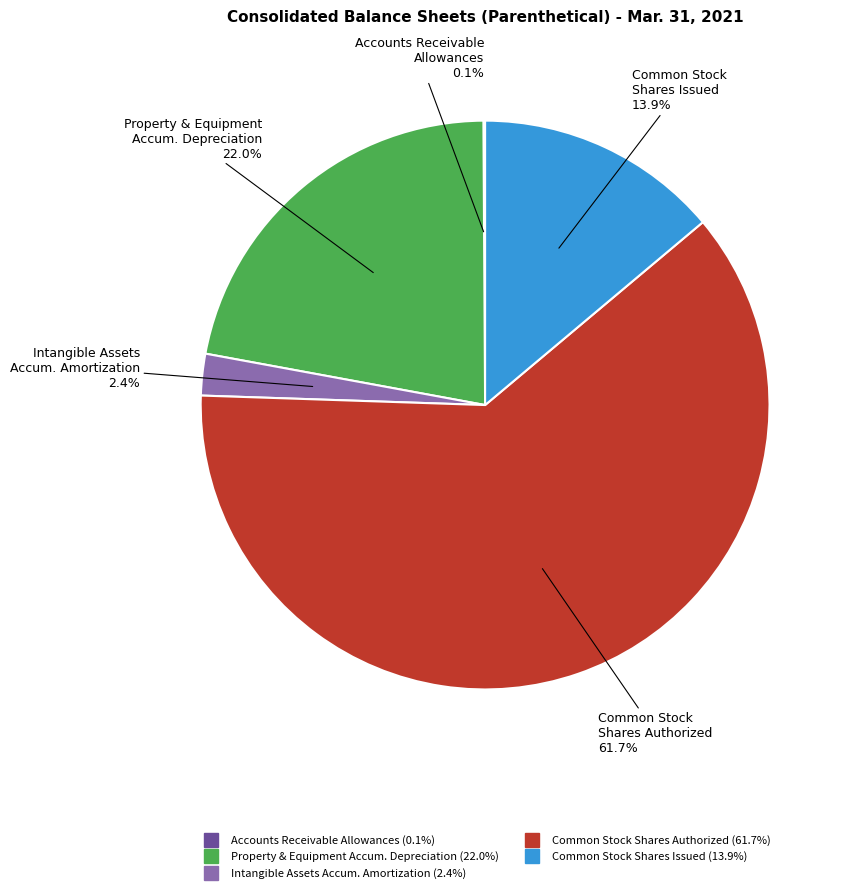

Is there a majority slice in this chart?

Yes